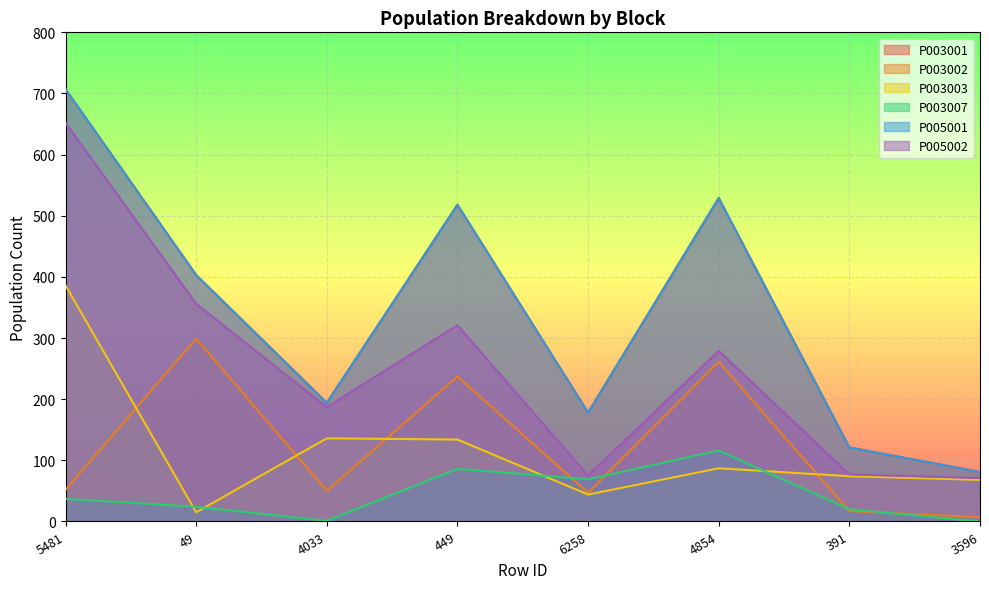

Which series changed the most between 5481 and 6258?

P005002